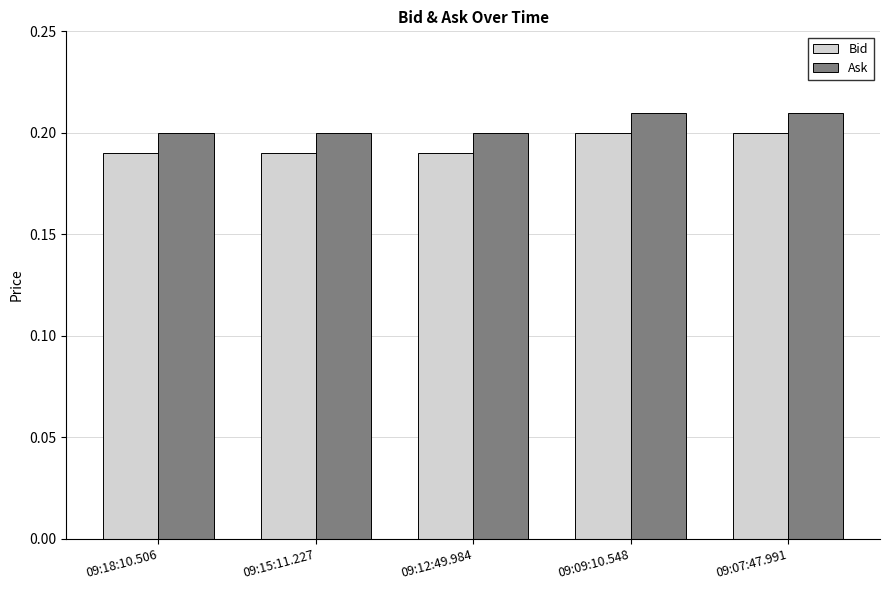

List the series in order of their overall mean, highest first.

Ask, Bid